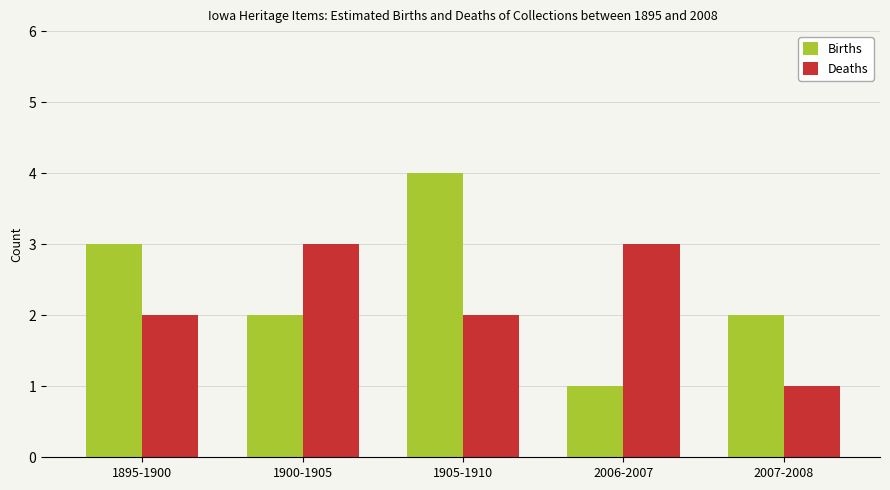

Which series has the widest spread of values?

Births